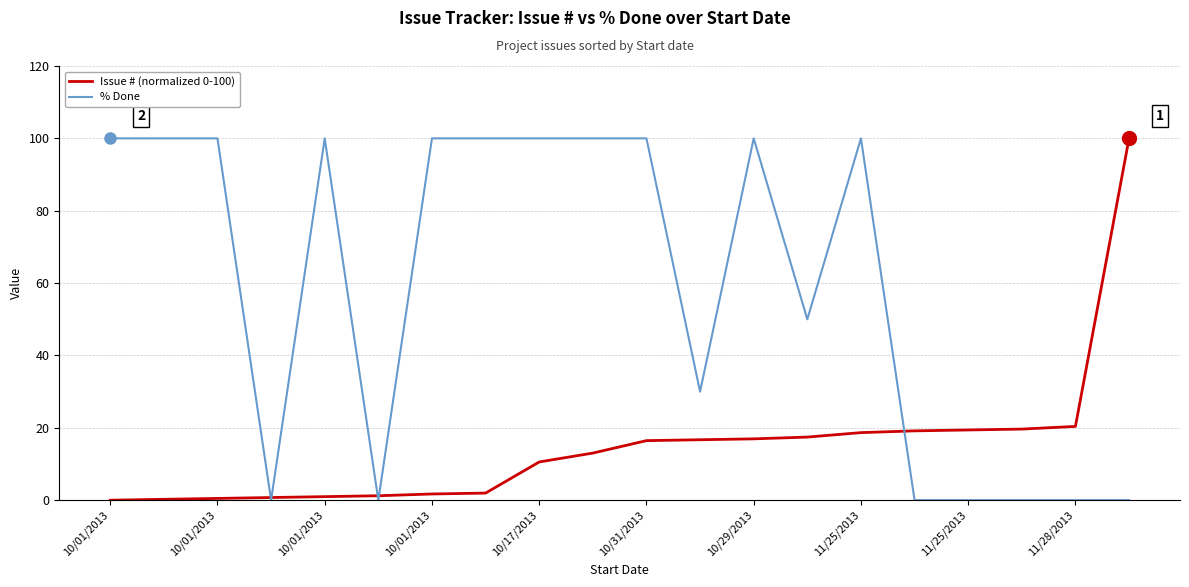

True or false: % Done and Issue # (normalized 0-100) intersect in this chart.

True